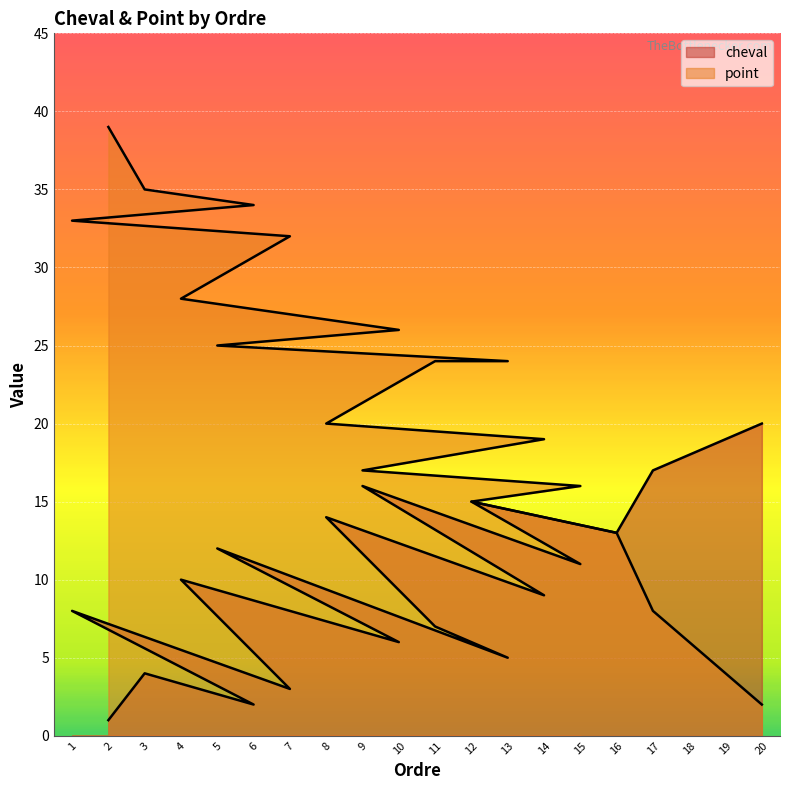

Which label corresponds to the largest value in the chart?

2